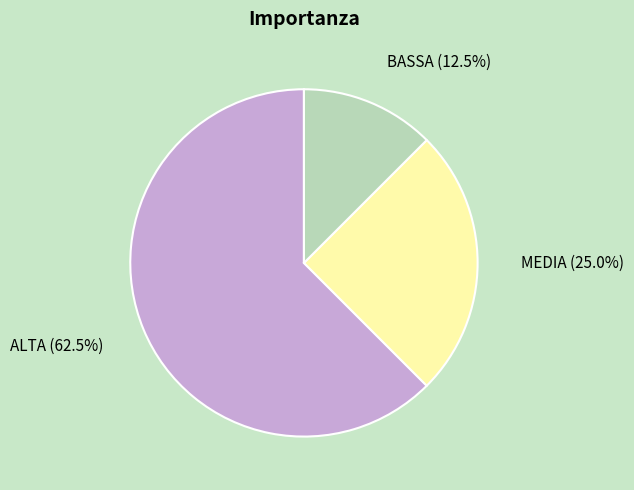

Is there a majority slice in this chart?

Yes